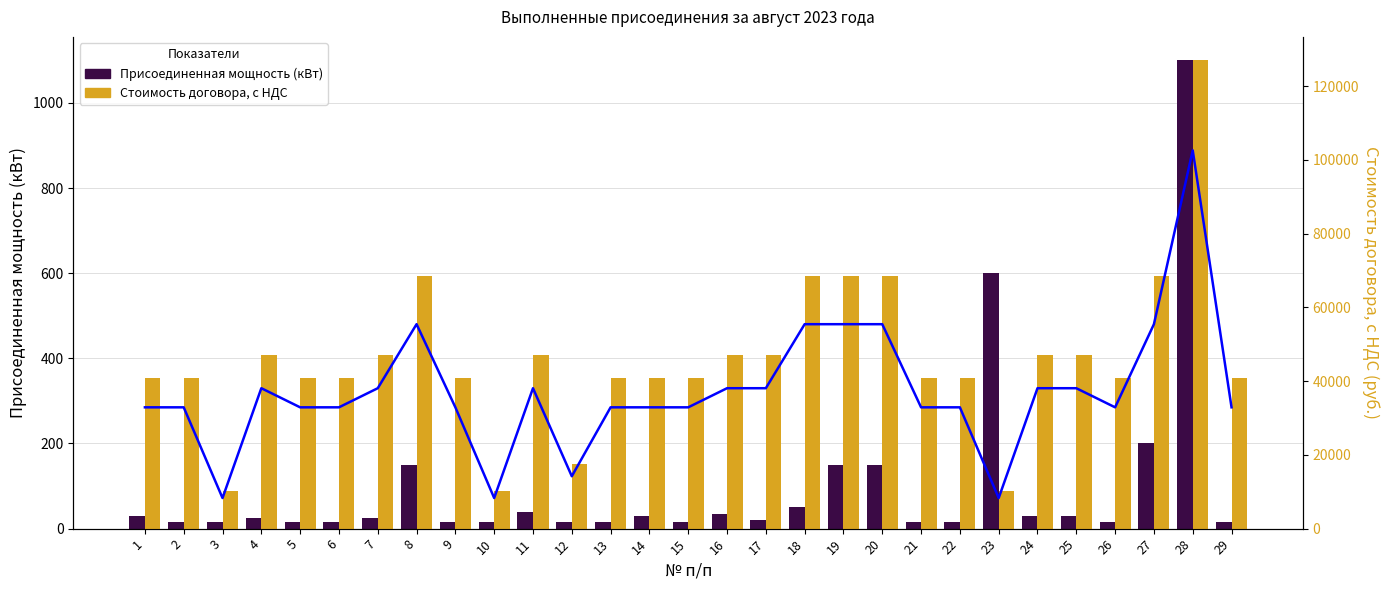

Between 6 and 13, which is larger?

6